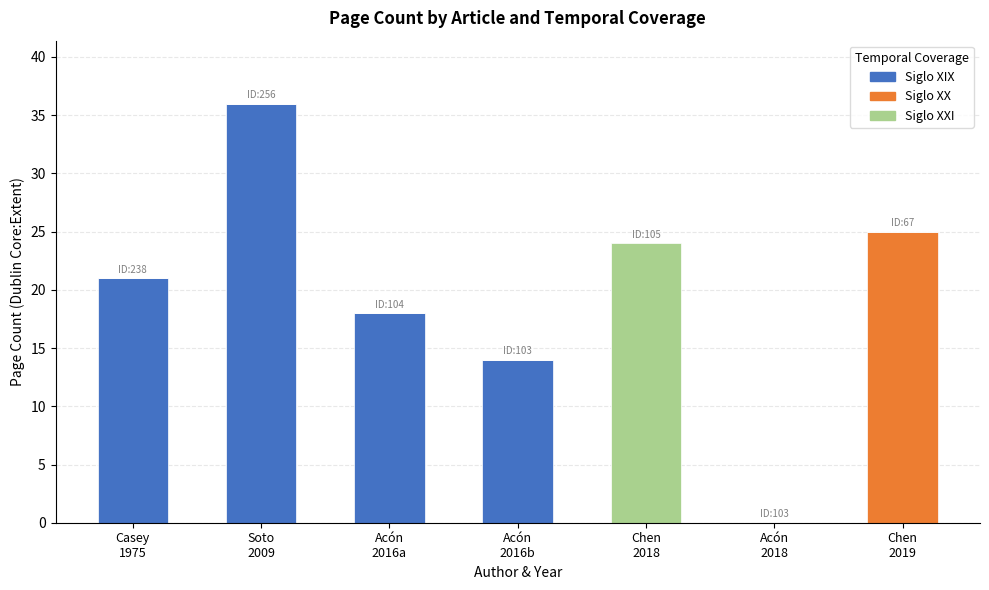

What is the highest value of the Siglo XIX series?

36